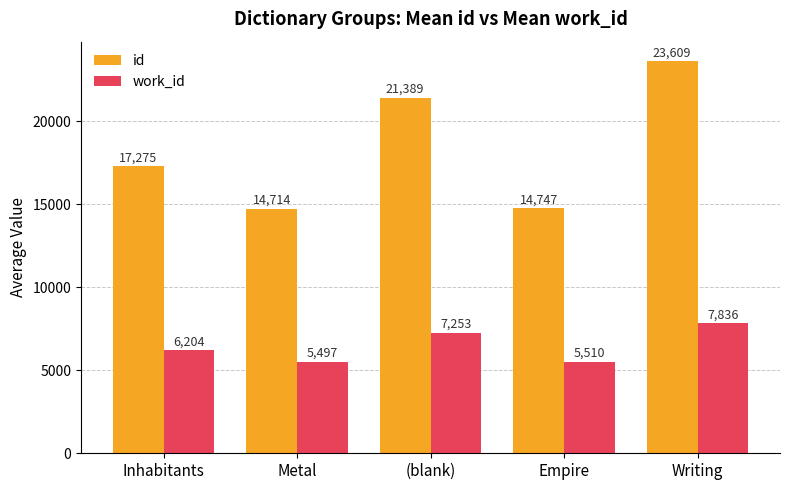

What is the spread (max minus min) of values at Empire?

9237.0